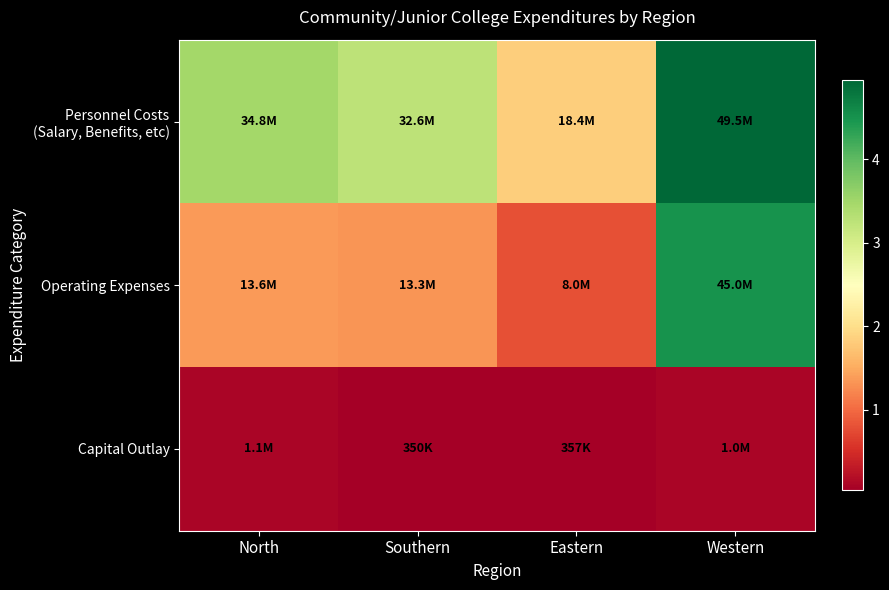

At Eastern, list the series in order from smallest to largest.

Capital Outlay, Operating Expenses, Personnel Costs (Salary, Benefits, etc)